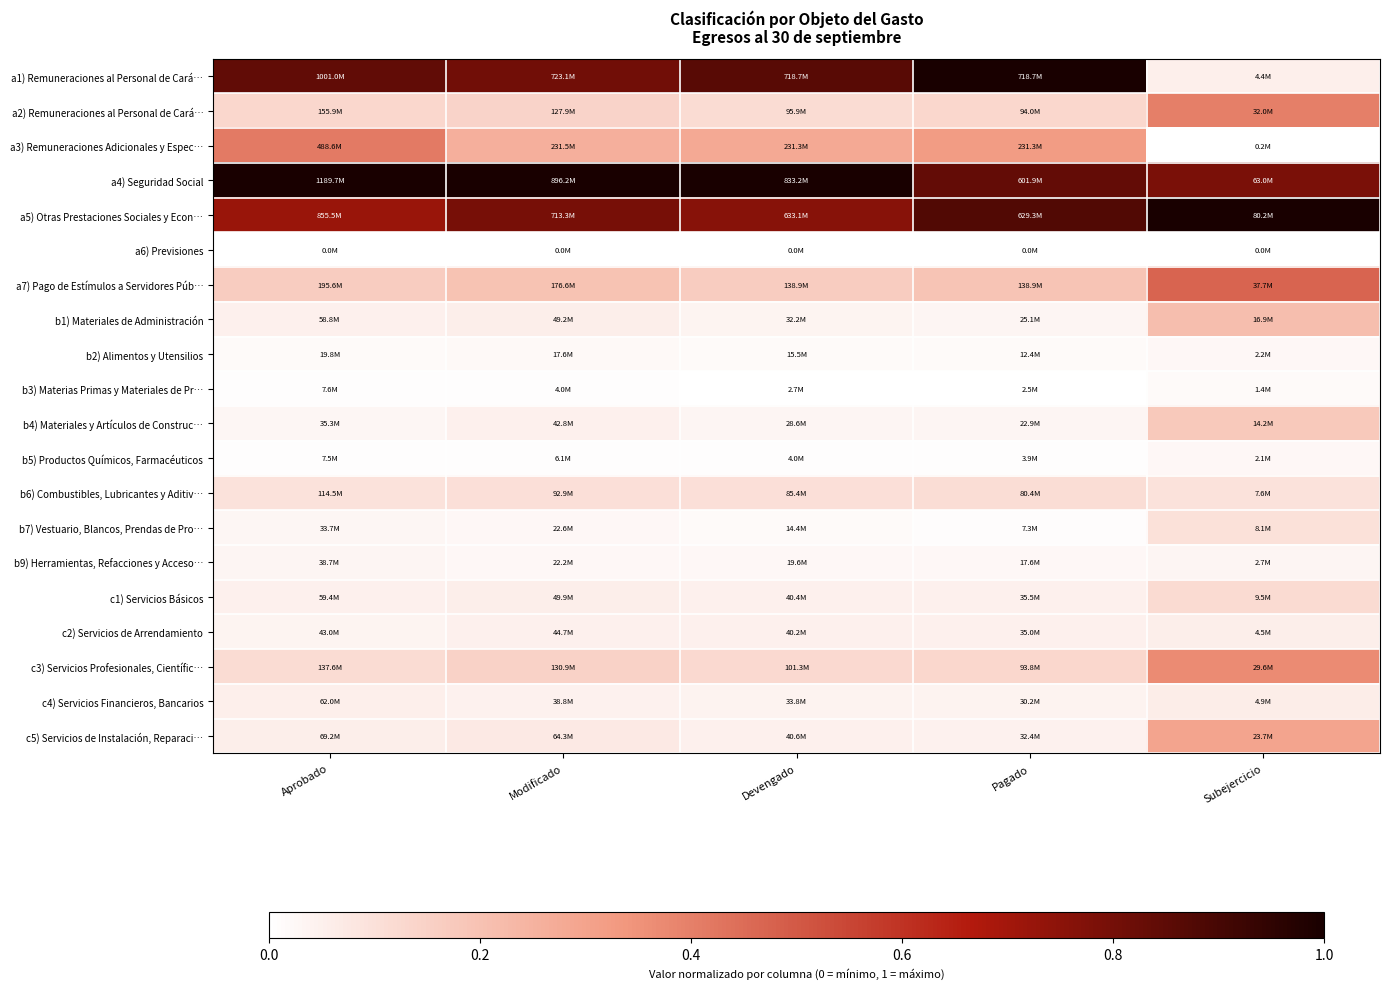

At which category does the chart reach its minimum across all series?

Aprobado